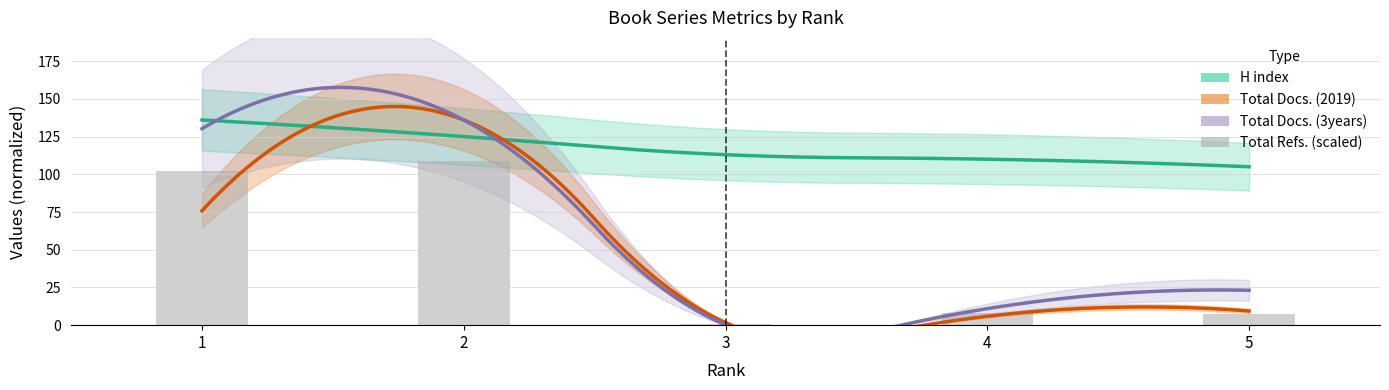

Count the number of categories in the chart.

5